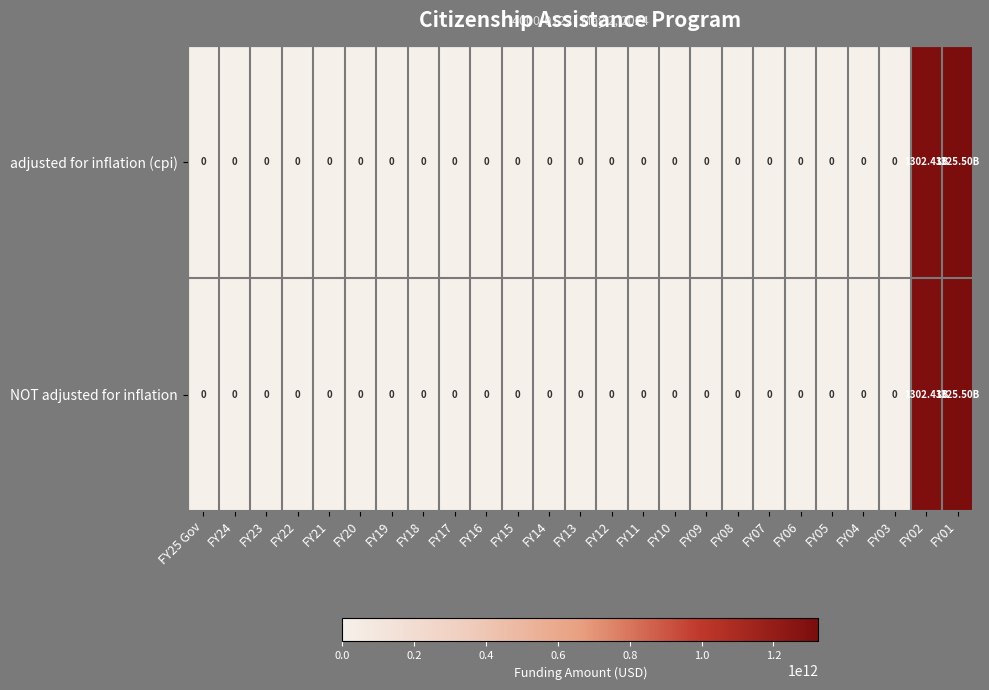

At how many categories does at least one series exceed 971447831329?

2